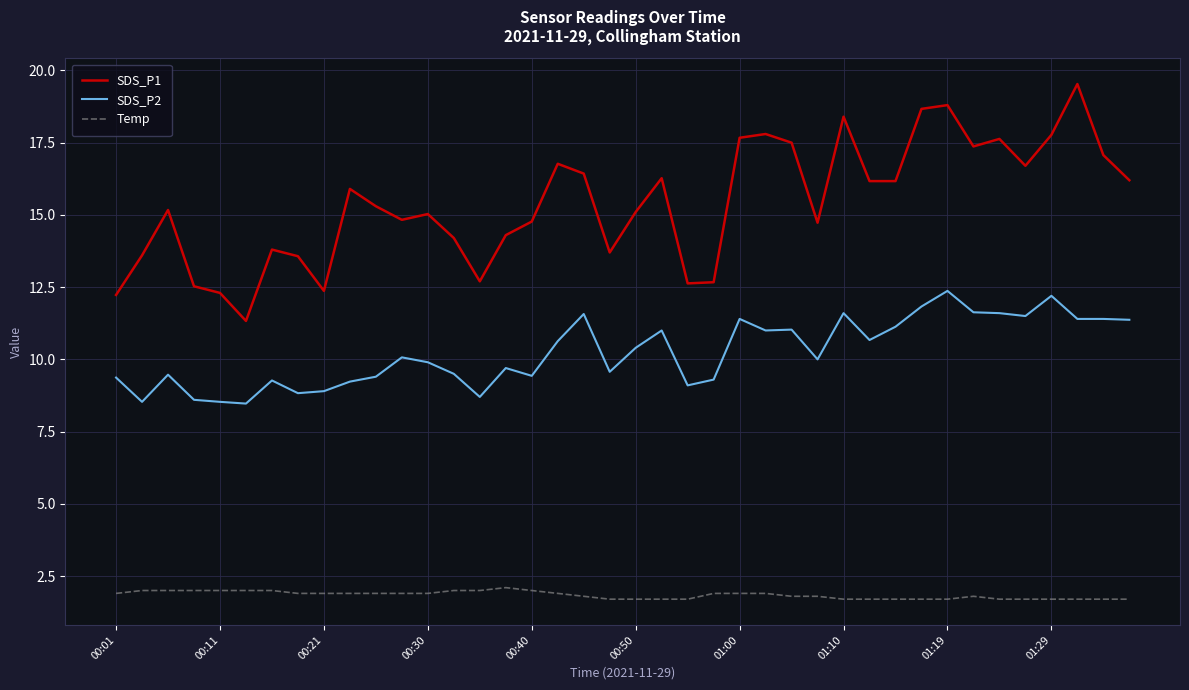

List the series in order of their overall mean, lowest first.

Temp, SDS_P2, SDS_P1